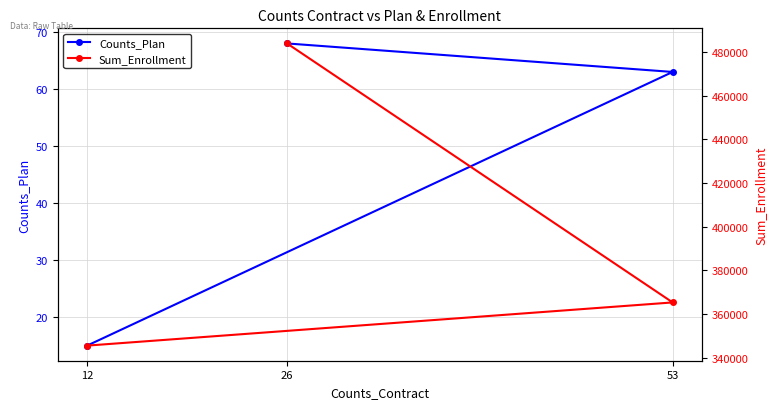

Reading right to left, list all the values displayed in this chart.

Counts_Plan: 68	63	15
Sum_Enrollment: 483938	365254	345464